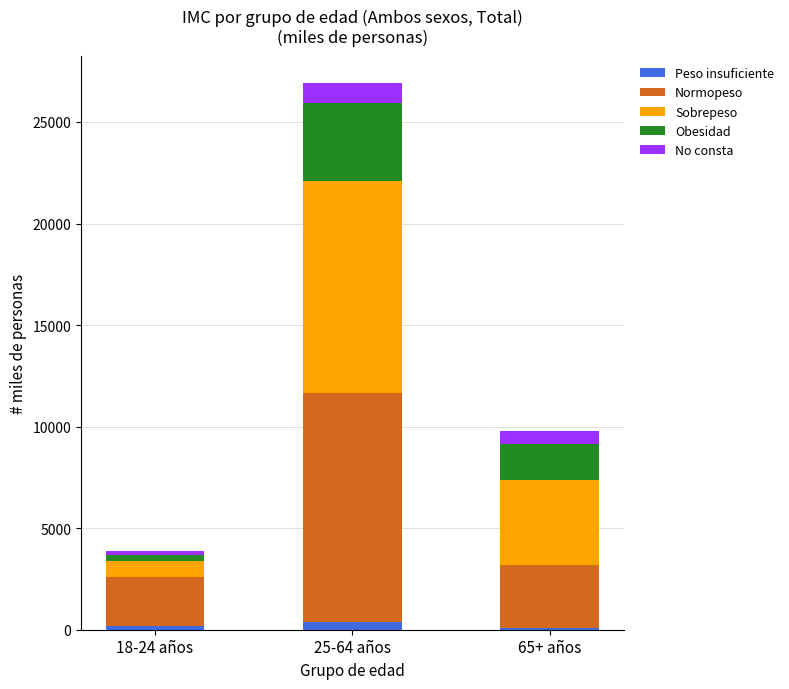

Which series has the largest total across all categories?

Normopeso